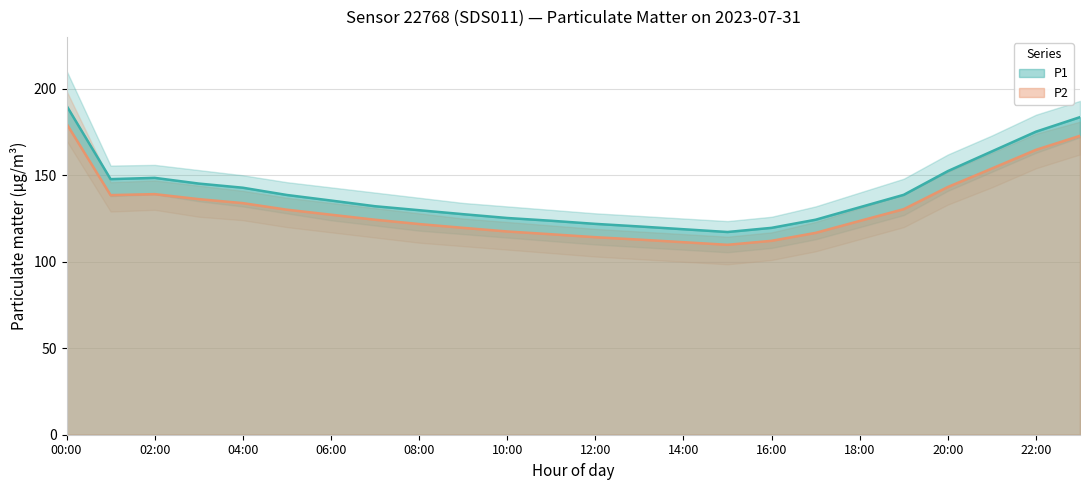

What is the sum of all P1 values?

3354.3